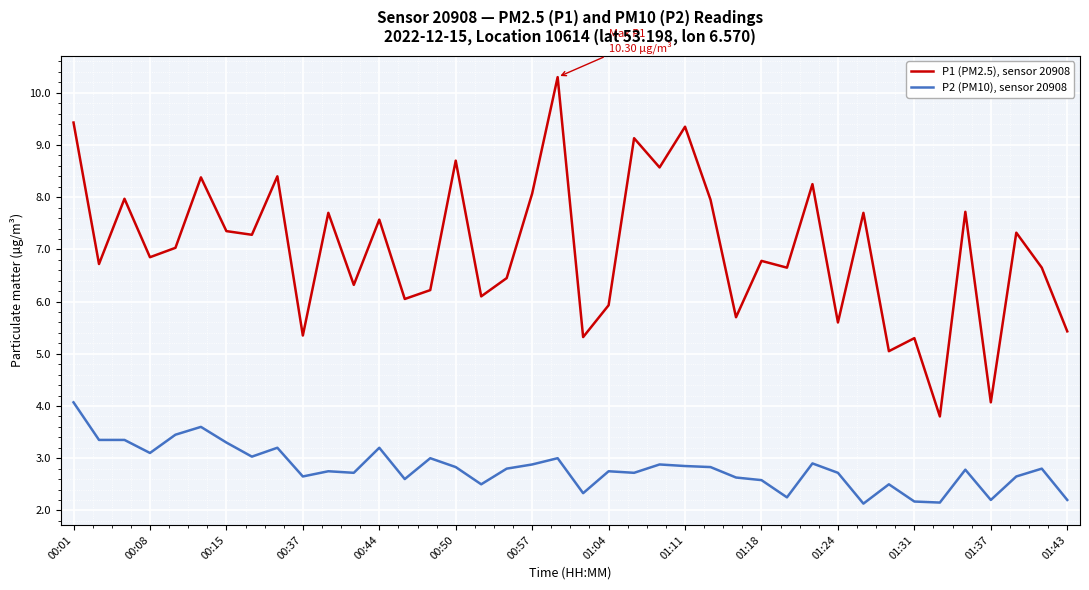

Which series has the largest total across all categories?

P1 (PM2.5), sensor 20908